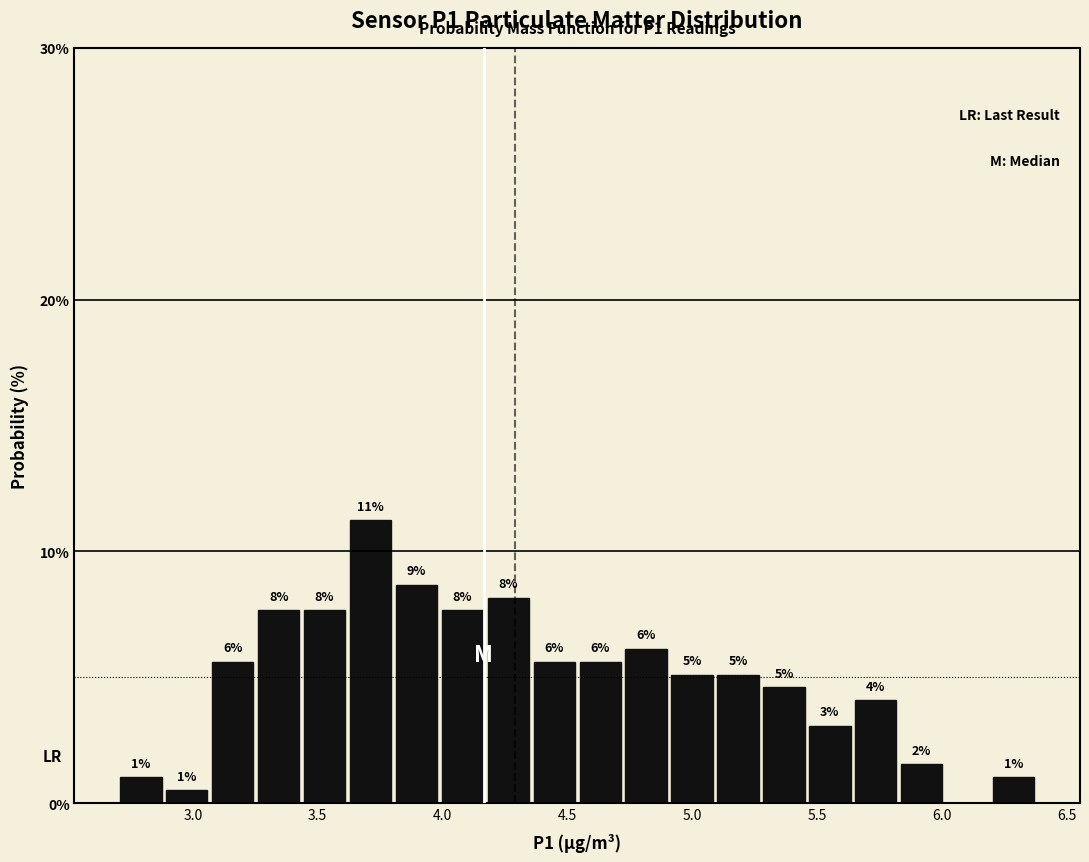

Read against the x-axis, roughly where is the centre of the tallest bar?

3.70